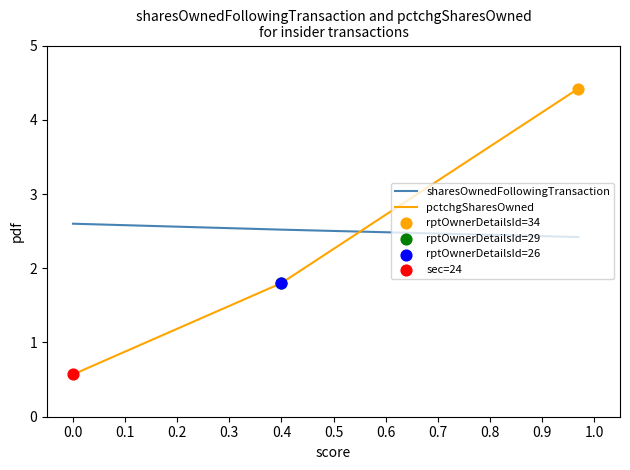

Which series has the largest range (max minus min)?

pctchgSharesOwned